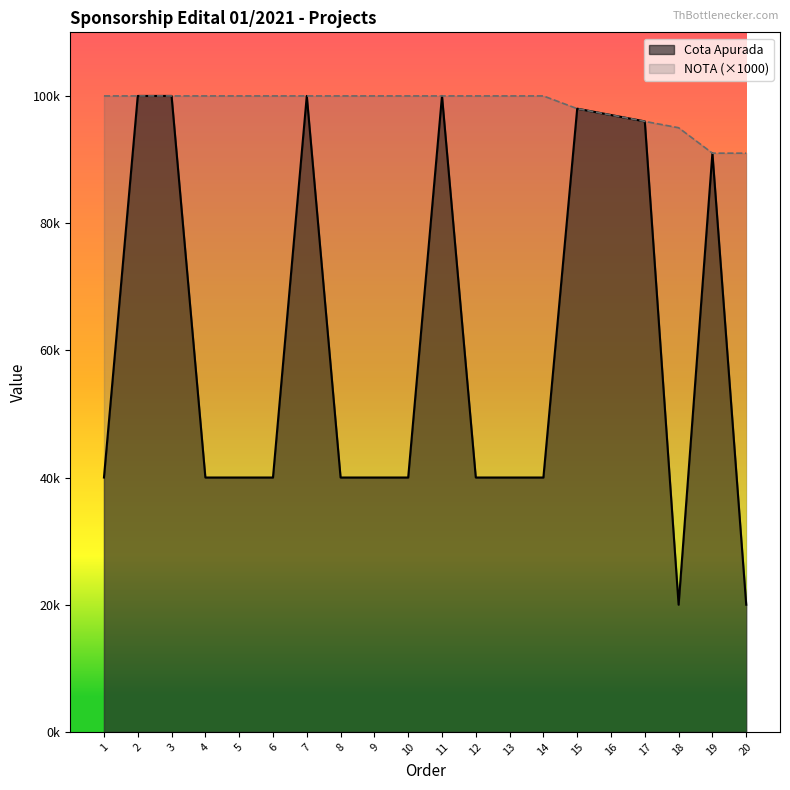

Rank the series by their average value, from highest to lowest.

NOTA (×1000), Cota Apurada